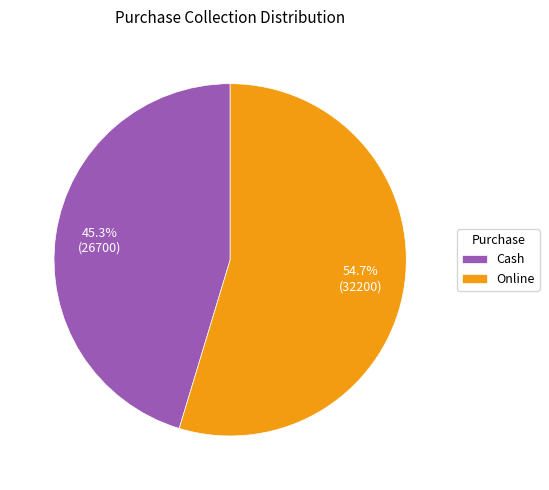

Approximately how many times larger is the value at Online compared to Cash?

1.2